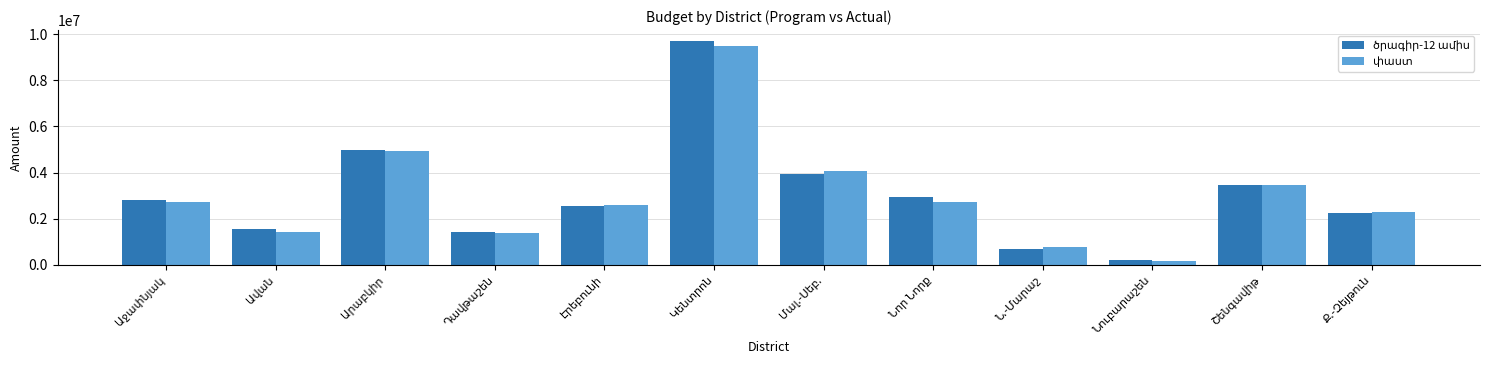

Does the chart contain any negative values?

No